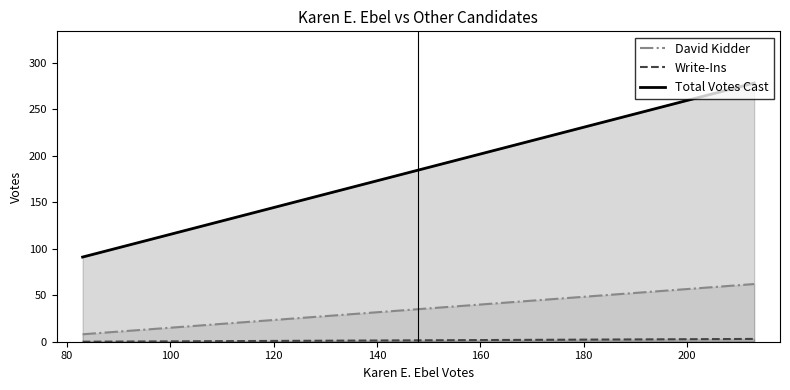

Count the number of data series in this chart.

3